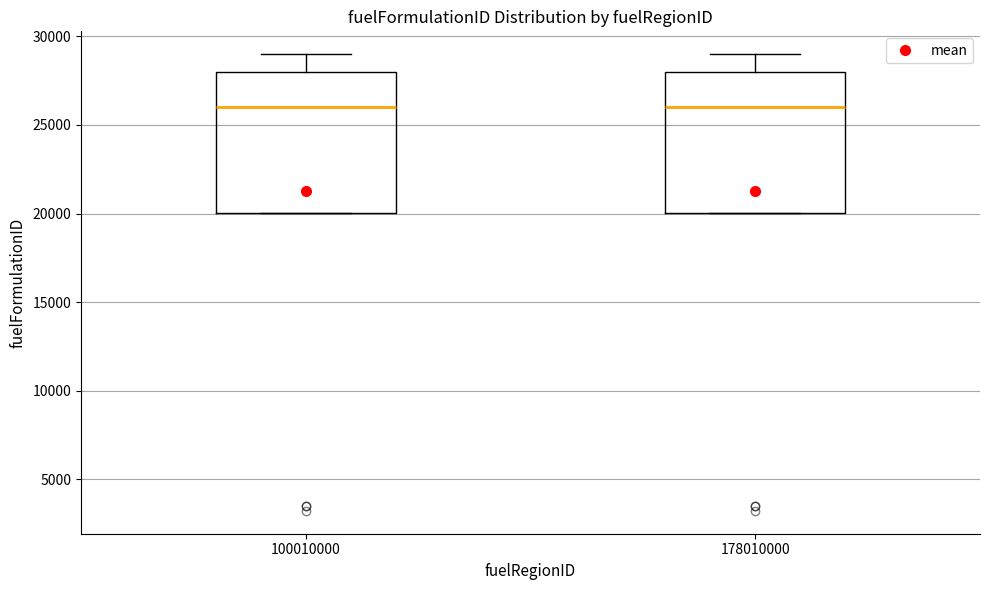

Reading left to right, read every box against the y-axis: the position of its median line, the range the box covers, and the ends of its whiskers. The values are not printed on the chart, so give them approximately, as read against the axis.

100010000: median 26000, box 20000 to 28000, whiskers 20000 to 29000
178010000: median 26000, box 20000 to 28000, whiskers 20000 to 29000